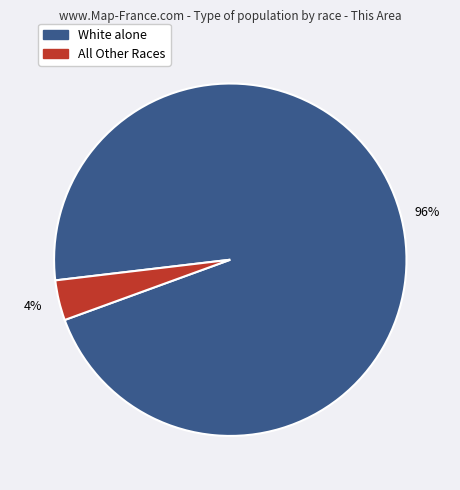

Which slice is the largest?

White alone